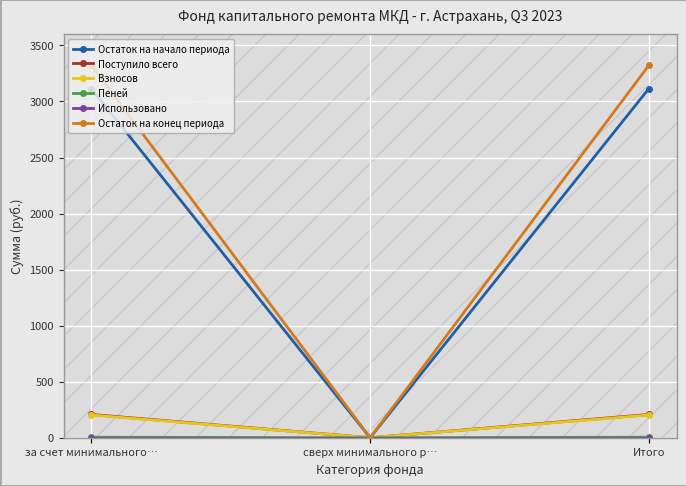

What is the sum of the Поступило всего values at сверх минимального р… and Итого?

207.4